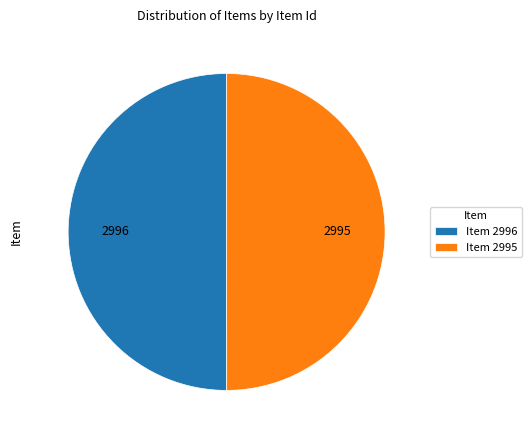

Count the number of slices in the pie.

2